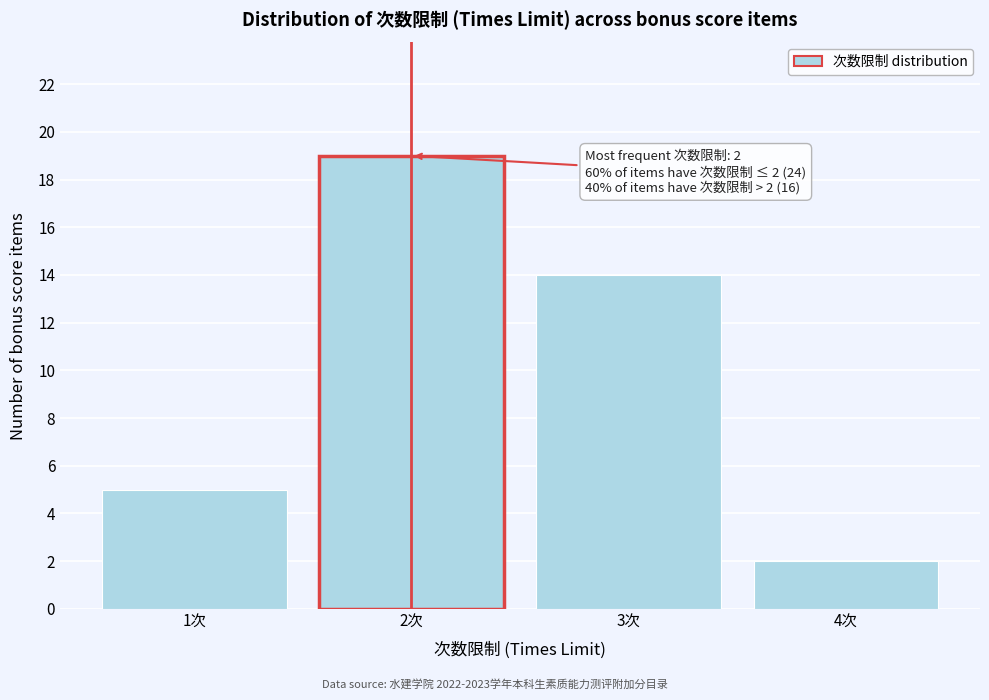

Over which range of the x-axis is the bar tallest?

1.5 to 2.5